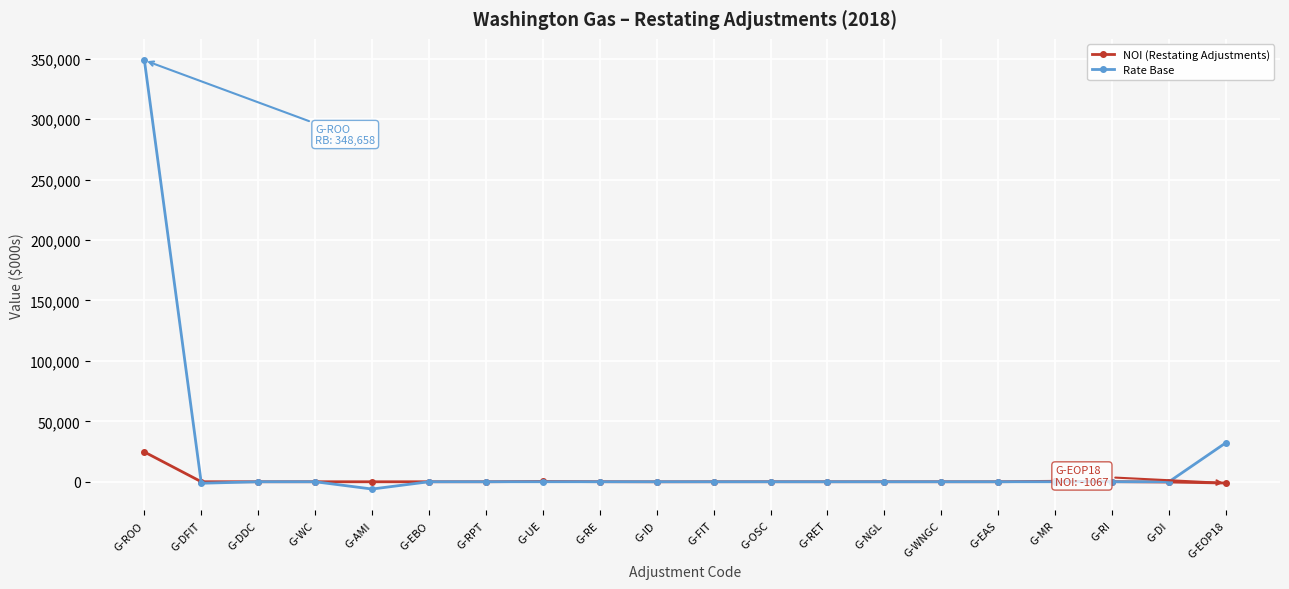

How many values in the NOI (Restating Adjustments) series are below 0?

9